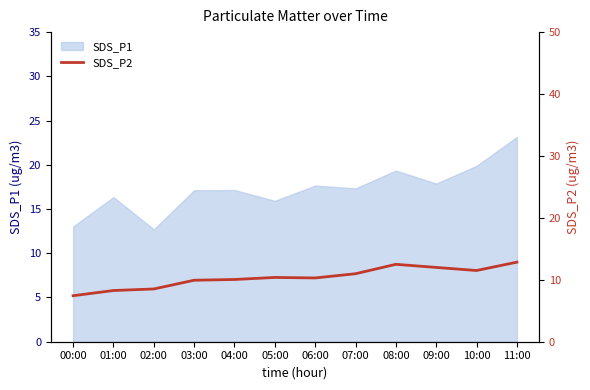

What is the smallest value displayed?

7.4